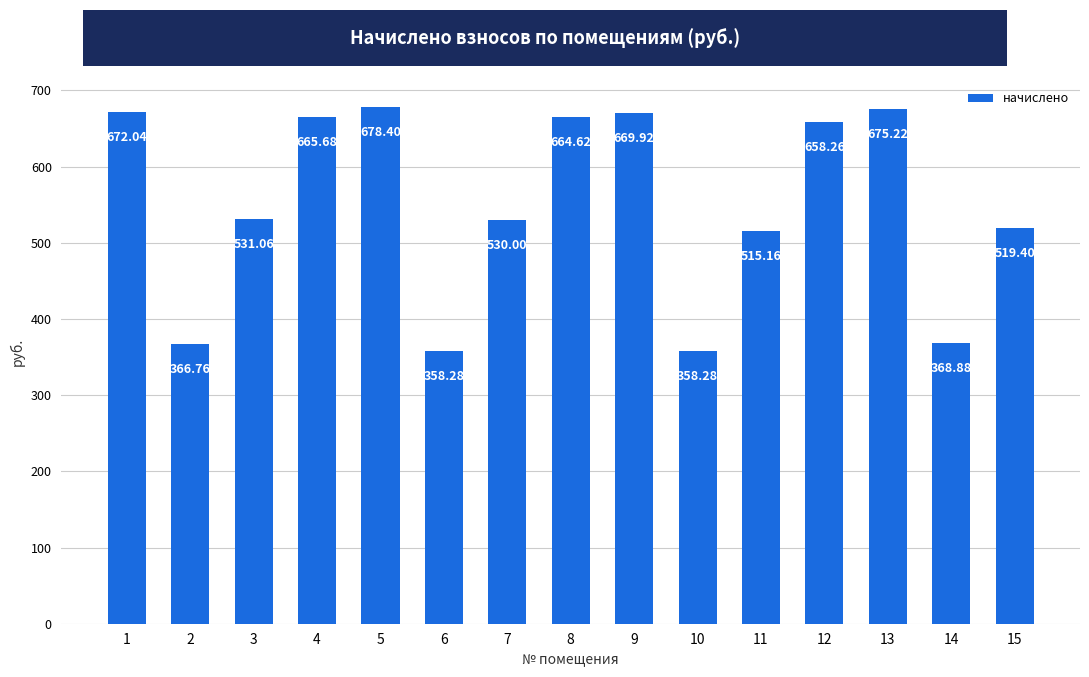

What is the sum of all values?

8232.0